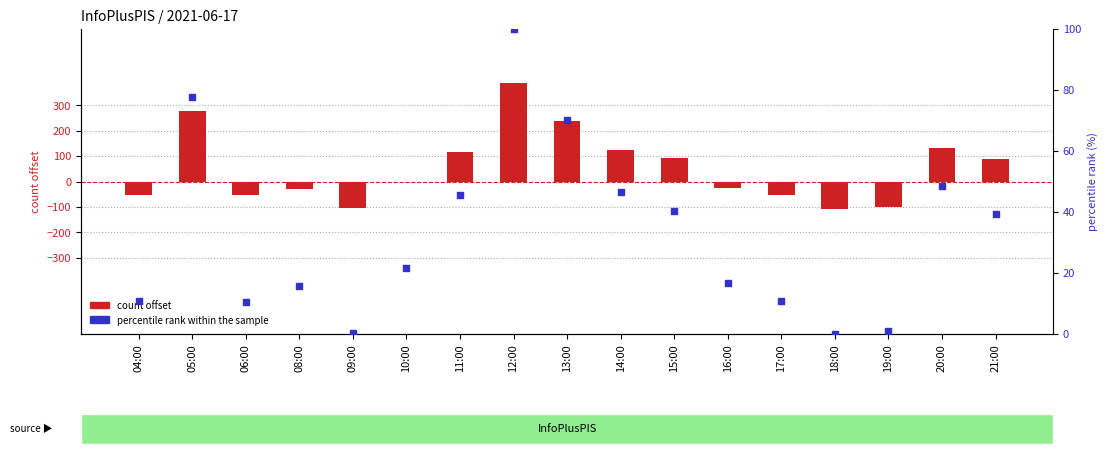

Which series has the largest Y range (max minus min)?

count offset